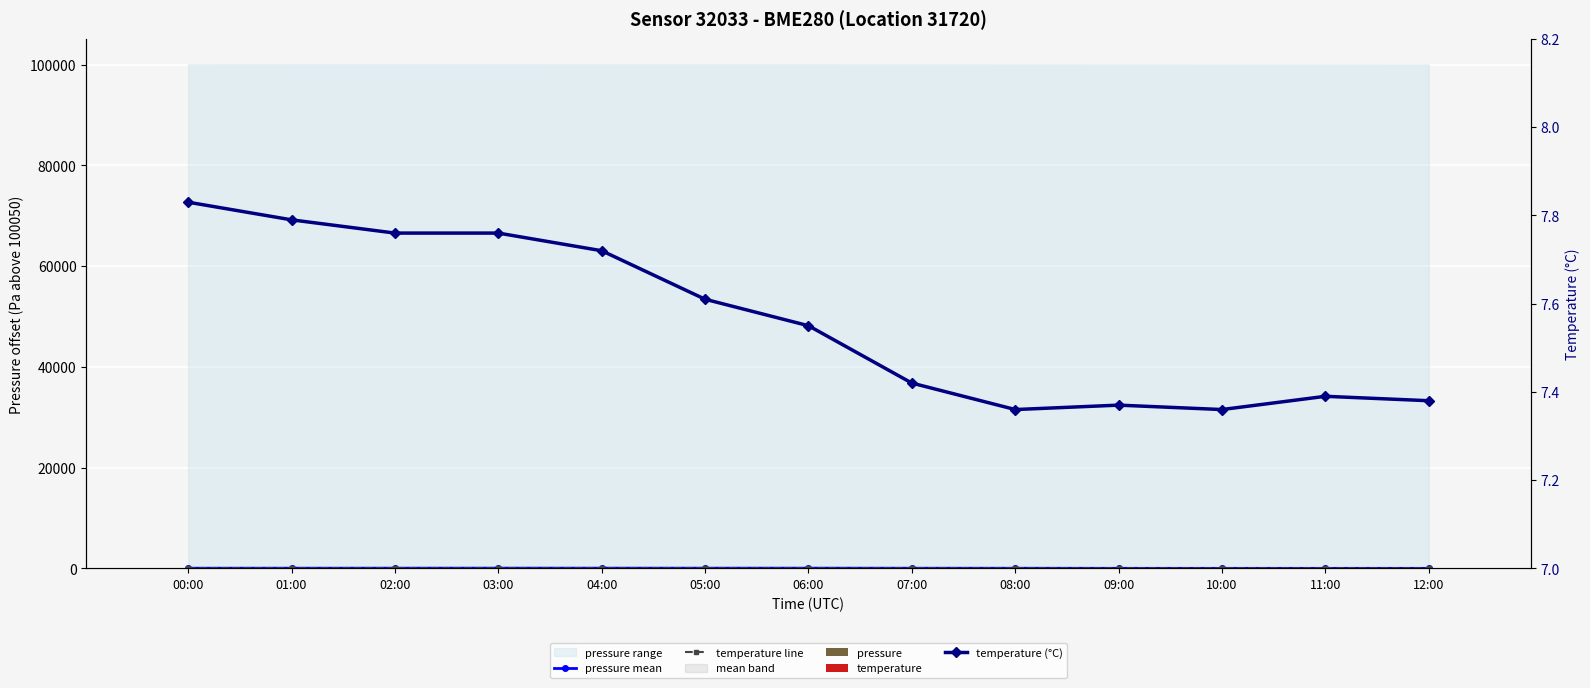

Reading right to left, what are all the values shown in this chart?

pressure mean: 12:00=3.0	11:00=4.0	10:00=3.0	09:00=8.0	08:00=26.0	07:00=32.0	06:00=45.0	05:00=42.0	04:00=44.0	03:00=47.0	02:00=42.0	01:00=38.0	00:00=35.0
temperature line: 12:00=0.6	11:00=0.7	10:00=0.5	09:00=0.6	08:00=0.5	07:00=1.0	06:00=2.0	05:00=2.5	04:00=3.4	03:00=3.7	02:00=3.7	01:00=3.9	00:00=4.2
pressure: 12:00=4.2	11:00=5.8	10:00=4.2	09:00=10.3	08:00=28.7	07:00=33.6	06:00=47.8	05:00=44.8	04:00=46.8	03:00=49.2	02:00=44.0	01:00=37.8	00:00=34.1
temperature: 12:00=0.6	11:00=0.7	10:00=0.5	09:00=0.6	08:00=0.5	07:00=1.0	06:00=2.0	05:00=2.5	04:00=3.4	03:00=3.7	02:00=3.7	01:00=3.9	00:00=4.2
temperature (°C): 12:00=7.4	11:00=7.4	10:00=7.4	09:00=7.4	08:00=7.4	07:00=7.4	06:00=7.5	05:00=7.6	04:00=7.7	03:00=7.8	02:00=7.8	01:00=7.8	00:00=7.8